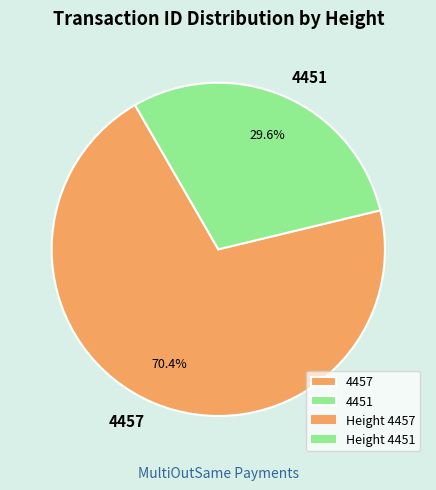

Combined, do 4457 and 4451 account for over 50%?

Yes